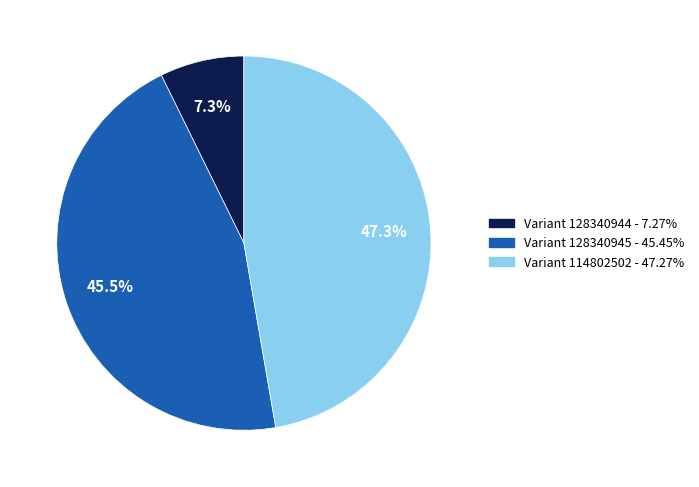

Does Variant 128340944 represent more than half of the total?

No